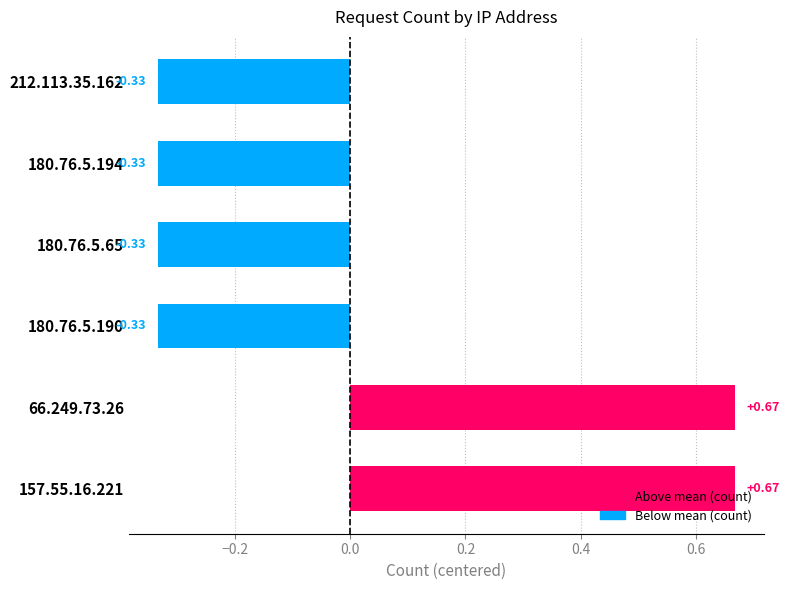

What is the difference between the maximum and minimum values?

1.0